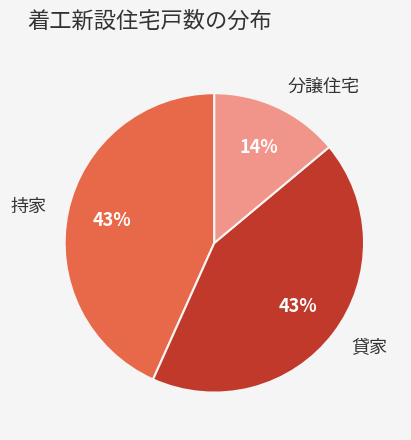

The 分譲住宅 slice represents 14% of the pie. True or false?

True